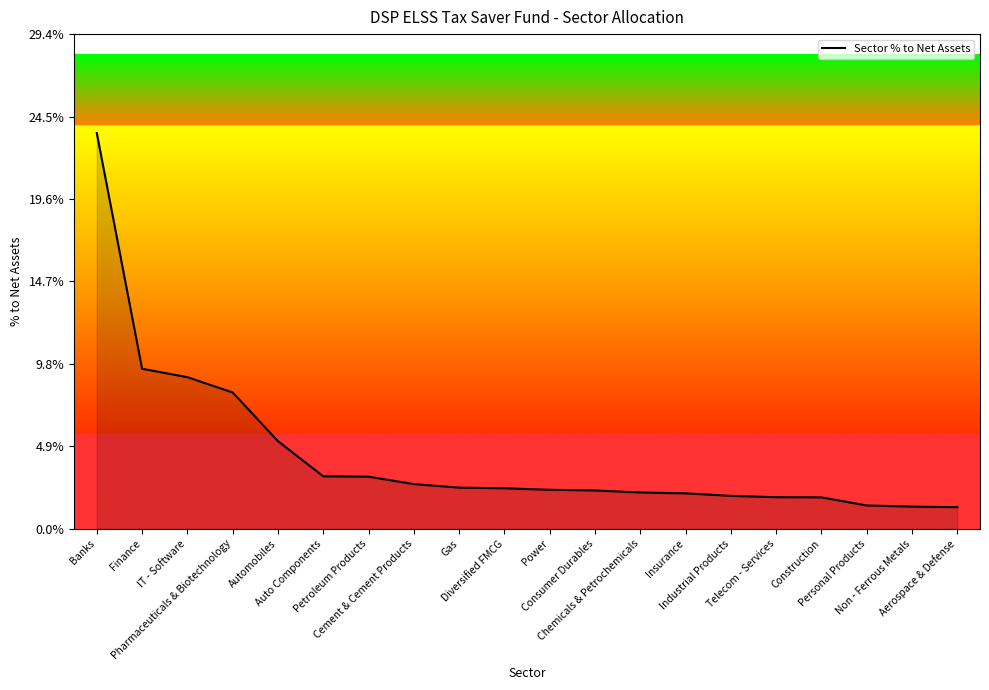

Which label corresponds to the smallest value in the chart?

Aerospace & Defense